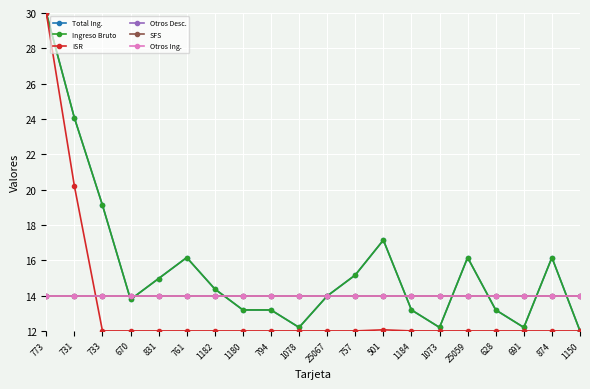

What is the maximum value shown in the chart?

30.0